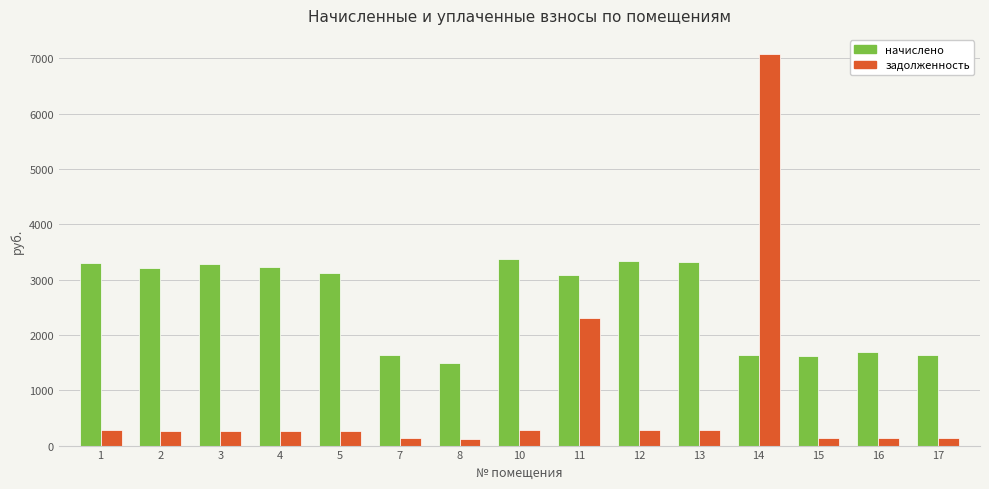

How many distinct data groups are displayed?

2